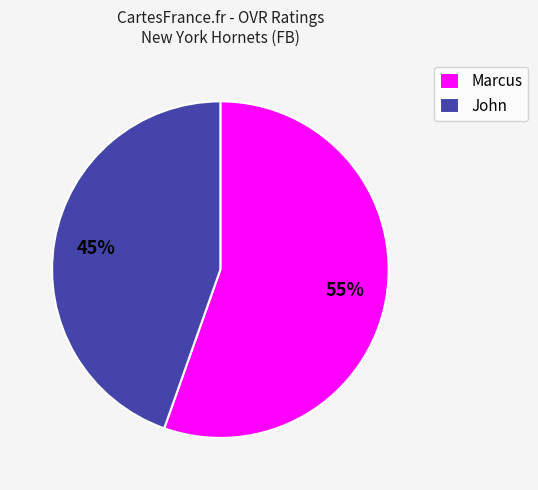

How many segments does this pie chart have?

2